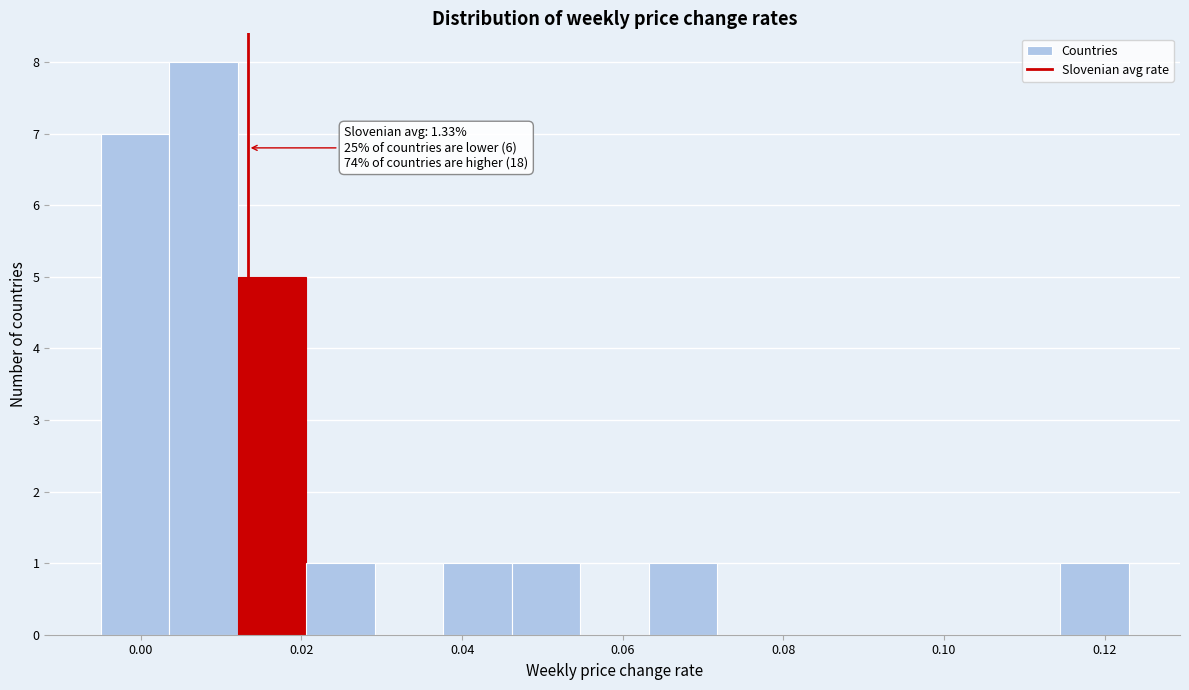

Over which range of the x-axis is the bar tallest?

0.004 to 0.012